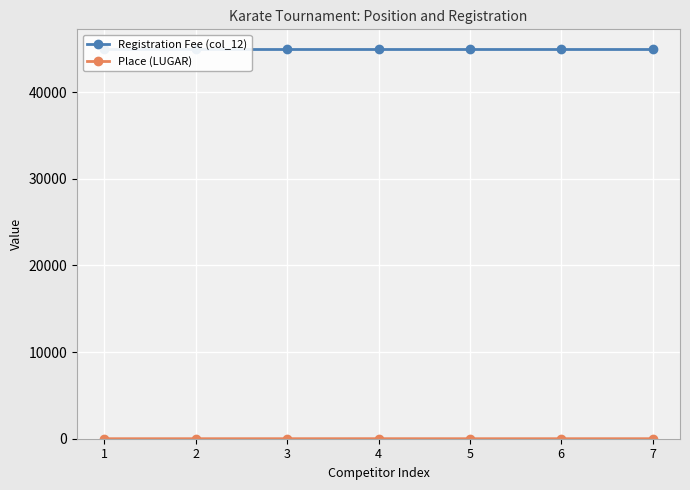

Reading right to left, extract all data points from this chart.

Registration Fee (col_12): 7=45000	6=45000	5=45000	4=45000	3=45000	2=45000	1=45000
Place (LUGAR): 7=3	6=2	5=1	4=4	3=3	2=2	1=1